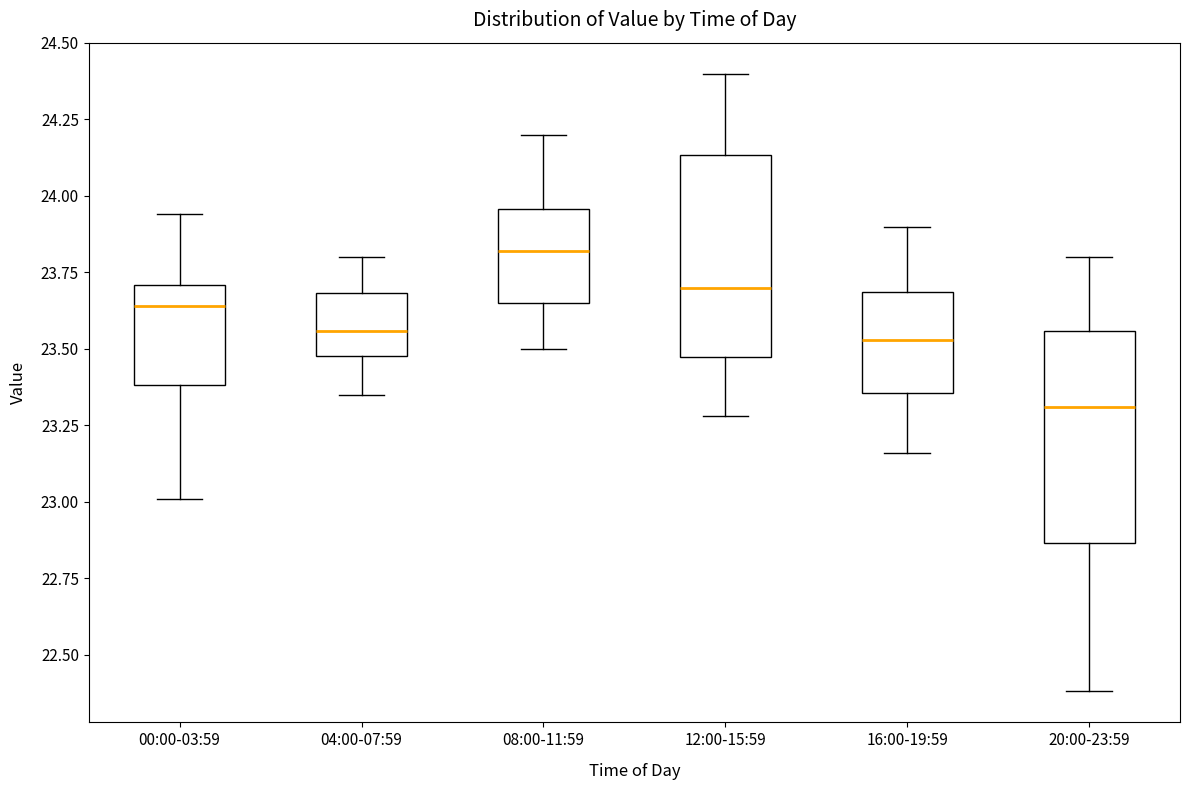

Where is the upper edge of the box for 04:00-07:59 on the y-axis? The values are not printed on the chart, so give them approximately, as read against the axis.

23.70